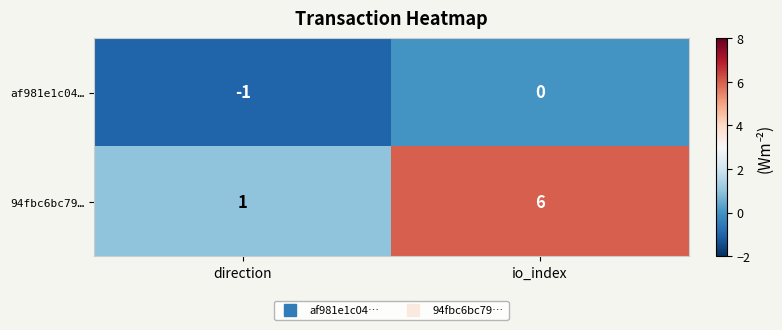

Reading left to right, what are all the values shown in this chart?

af981e1c04…: direction=-1	io_index=0
94fbc6bc79…: direction=1	io_index=6